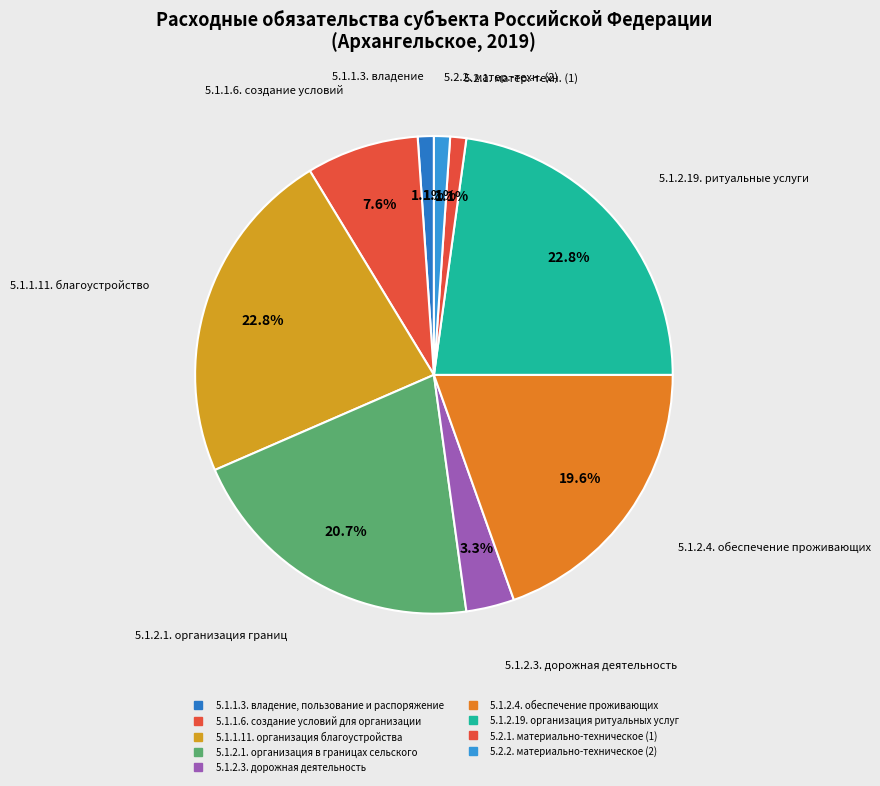

Count the number of slices in the pie.

9